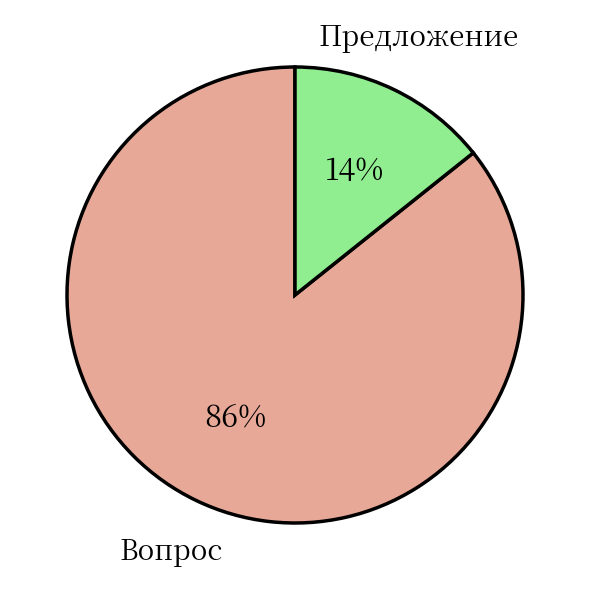

Which slice is the largest?

Вопрос